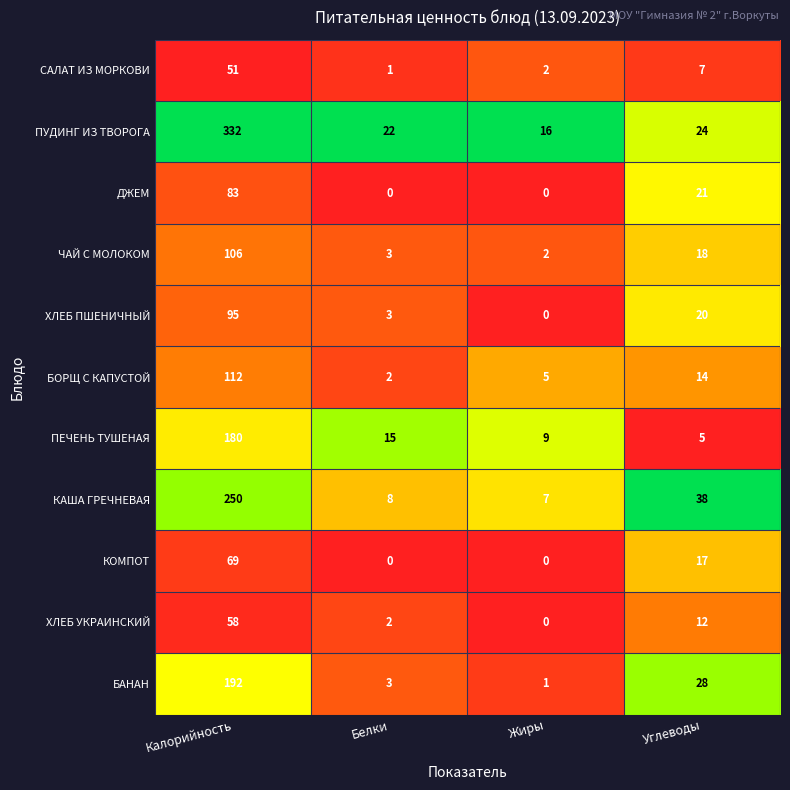

Between Калорийность and Углеводы, which series saw the biggest shift?

ПУДИНГ ИЗ ТВОРОГА